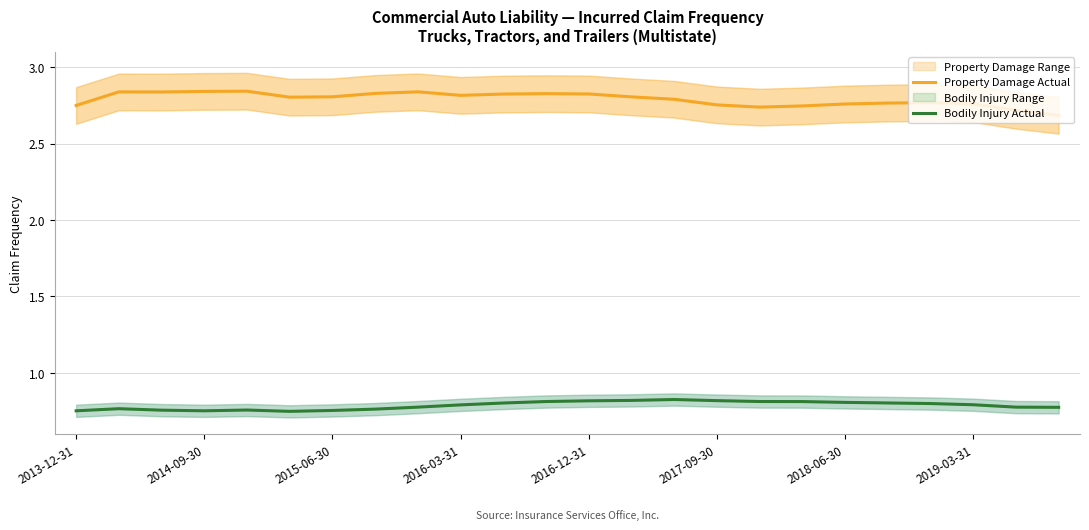

True or false: Property Damage Actual and Bodily Injury Actual cross at least once.

False